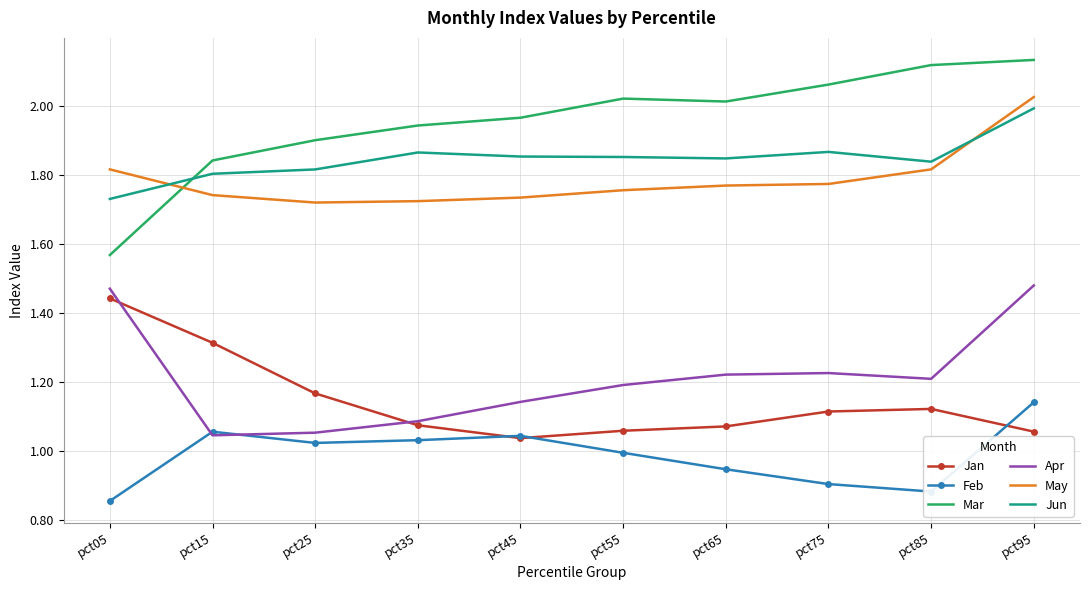

What is the total value across all series at pct05?

8.9